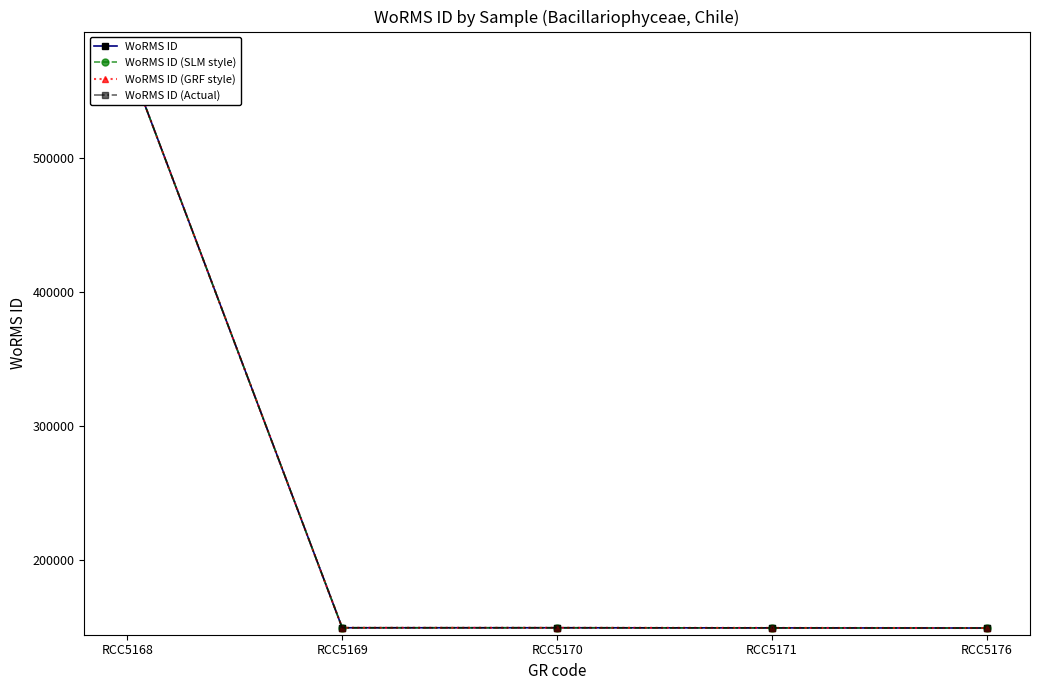

At which category is the sum across all series the highest?

RCC5168